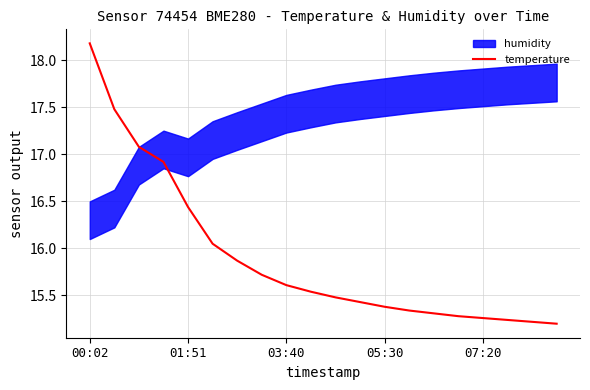

What is the maximum value shown in the chart?

18.2